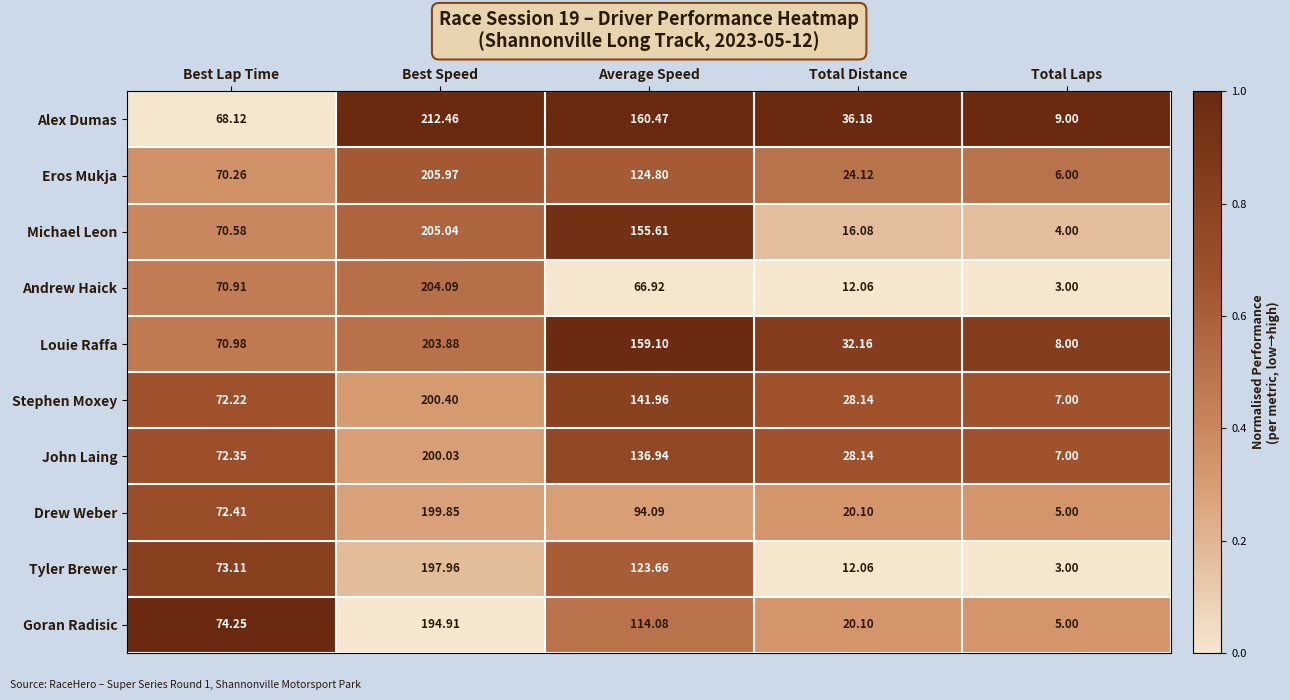

At Best Lap Time, list the series in order from smallest to largest.

Alex Dumas, Eros Mukja, Michael Leon, Andrew Haick, Louie Raffa, Stephen Moxey, John Laing, Drew Weber, Tyler Brewer, Goran Radisic